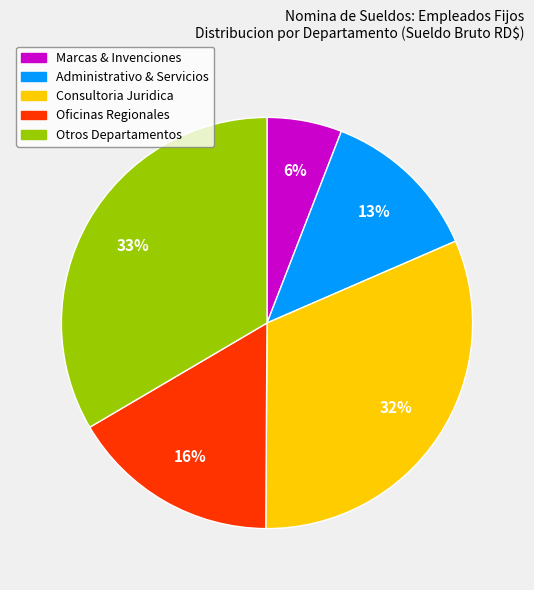

To the nearest percent, what portion does Administrativo & Servicios represent?

13%